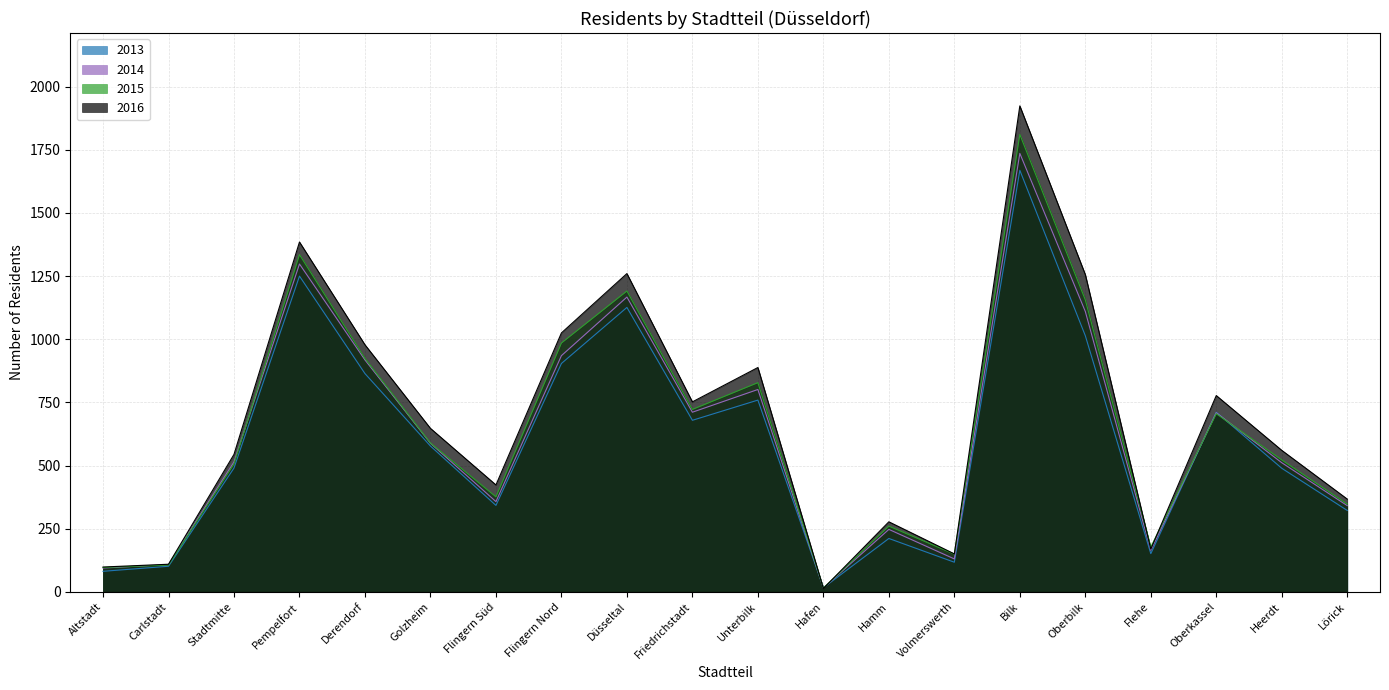

The value of 2013 at Flehe is 151. True or false?

True